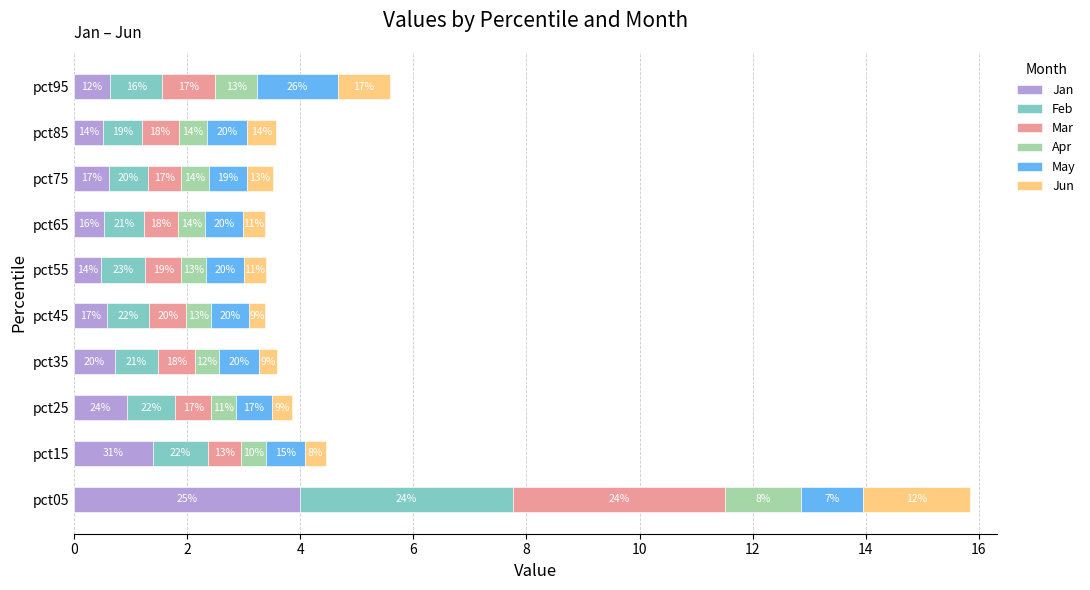

List the labels in order of Mar value, smallest first.

pct75, pct15, pct65, pct25, pct55, pct85, pct35, pct45, pct95, pct05